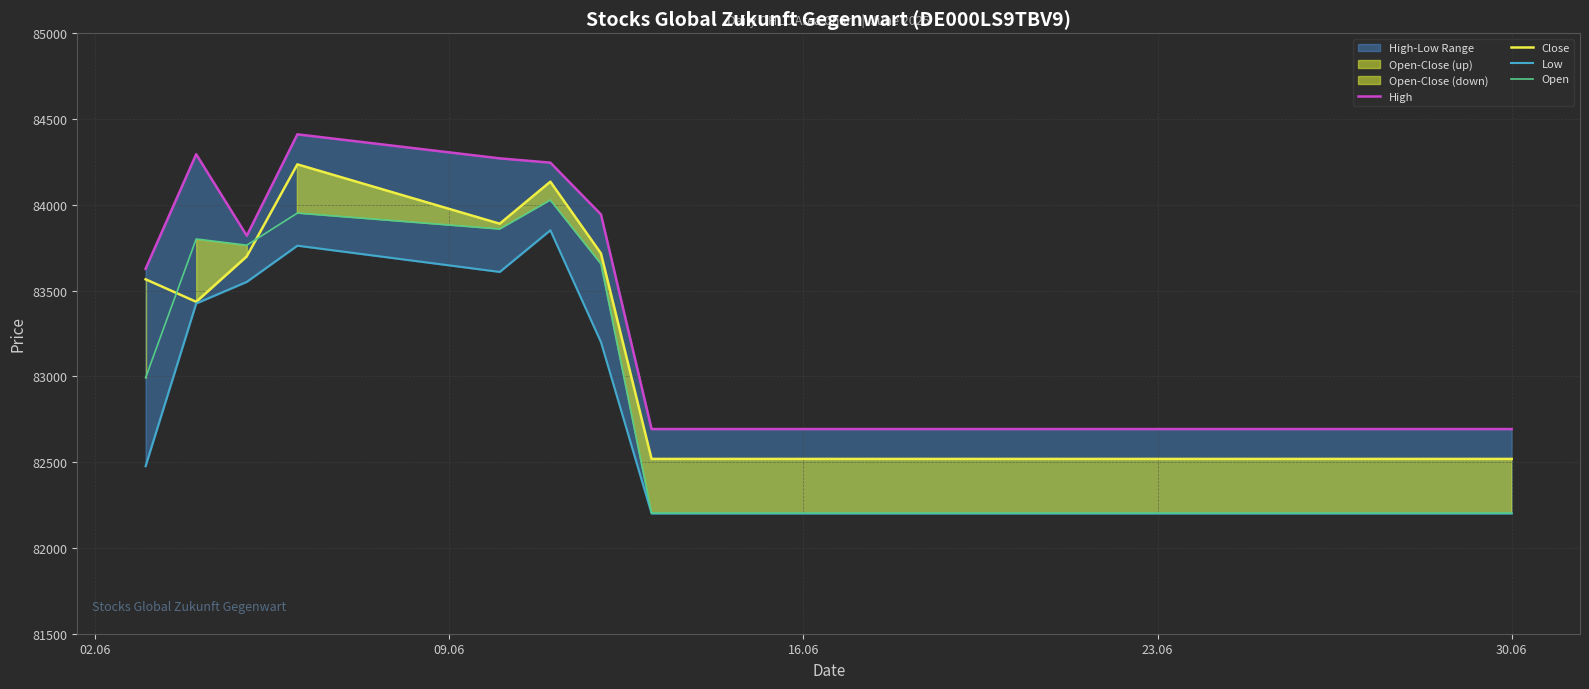

What is the lowest value of the Open series?

82203